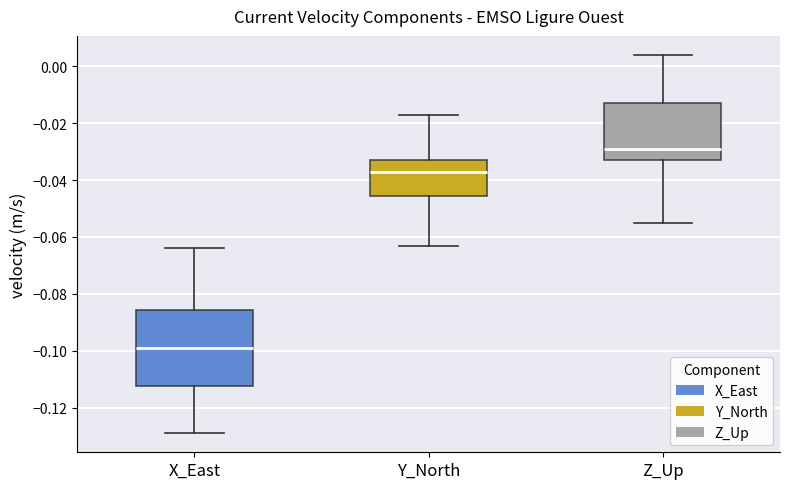

Comparing the boxes themselves (not the whiskers), which one is the tallest?

X_East